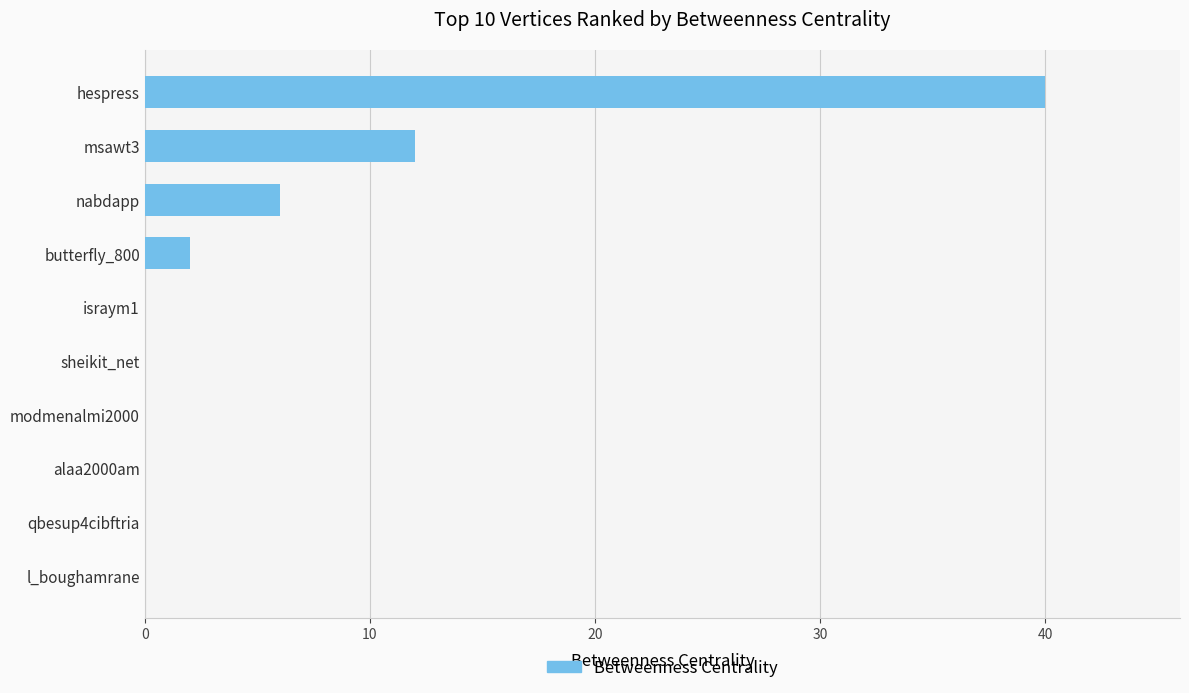

What is the change in value from hespress to alaa2000am?

-40